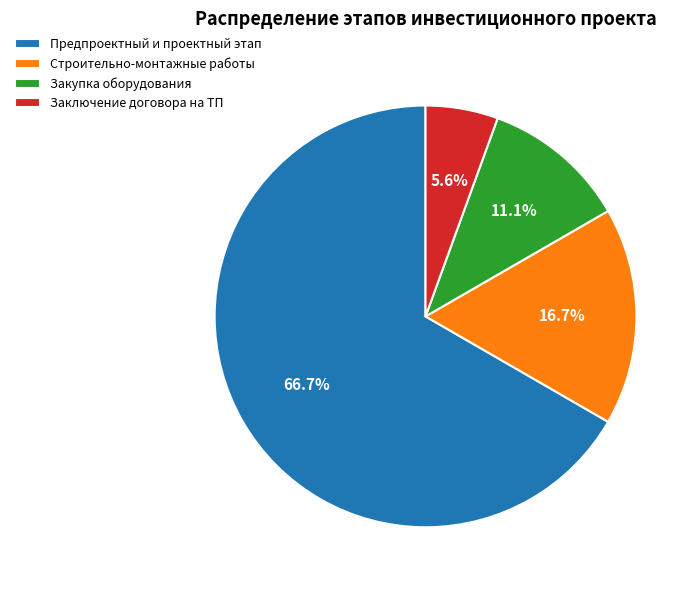

Count the number of slices in the pie.

4